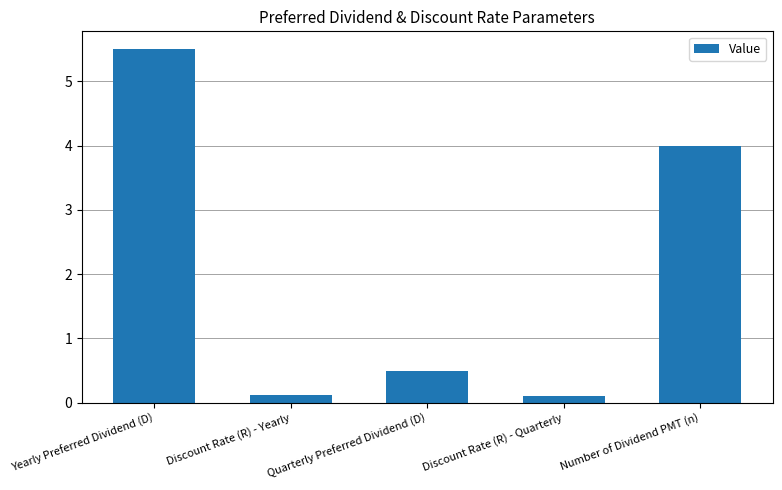

What is the maximum value shown in the chart?

5.5